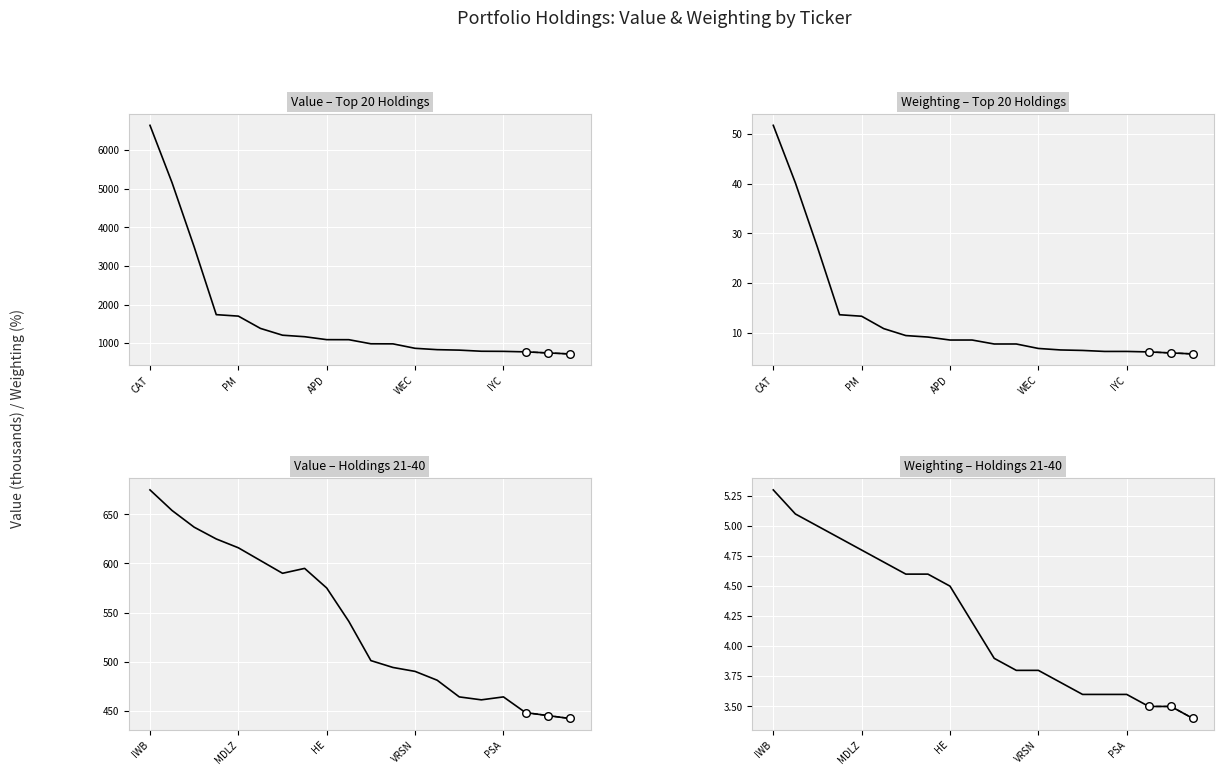

Which series has the largest Y range (max minus min)?

Value